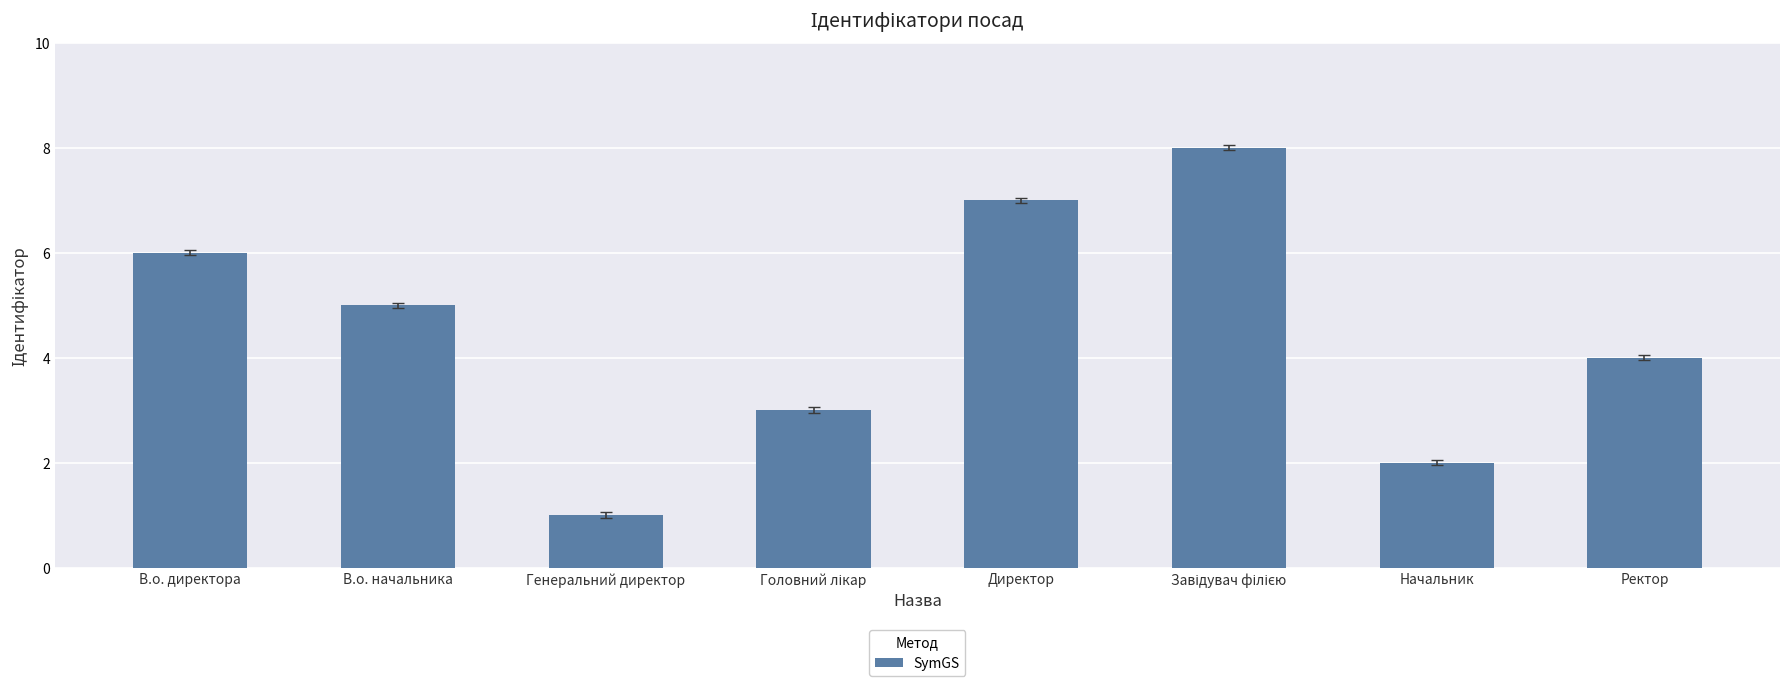

How many values are between 3 and 7?

5